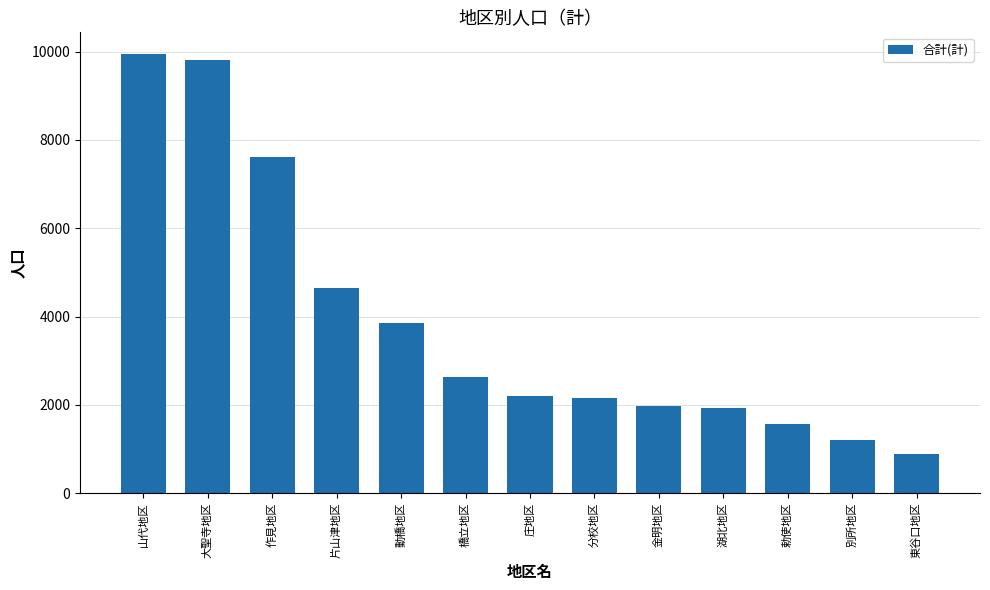

Which label corresponds to the largest value in the chart?

山代地区